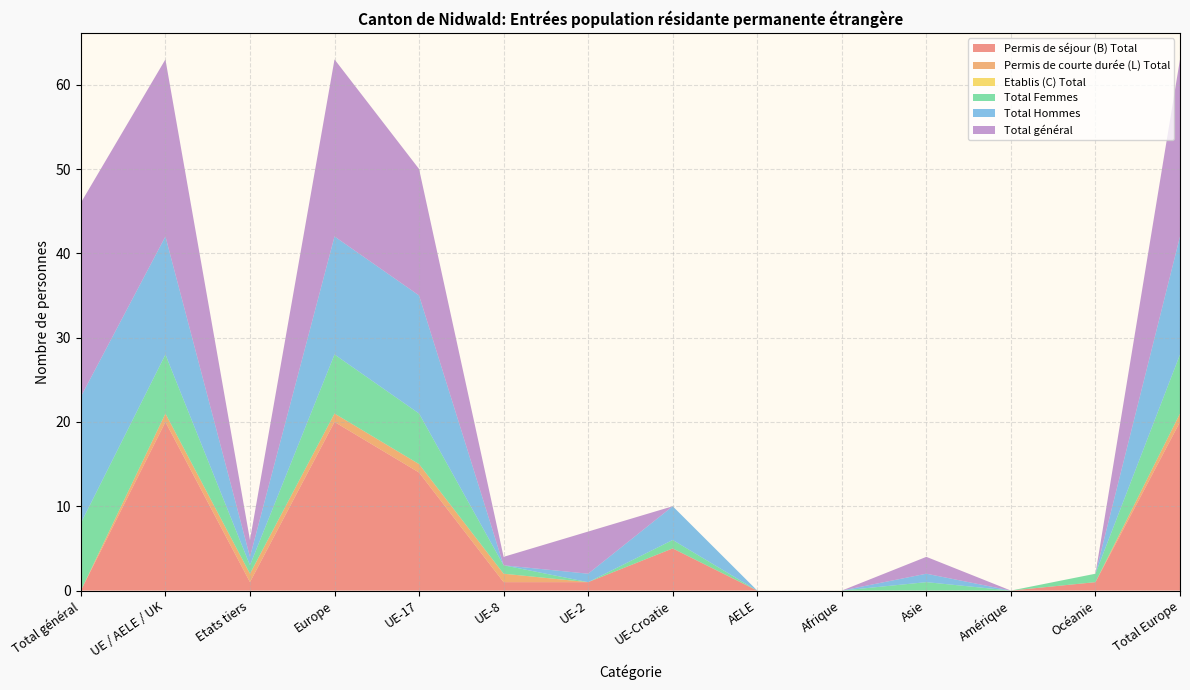

Reading right to left, extract all data points from this chart.

Permis de séjour (B) Total: Total Europe=20	Océanie=1	Amérique=0	Asie=0	Afrique=0	AELE=0	UE-Croatie=5	UE-2=1	UE-8=1	UE-17=14	Europe=20	Etats tiers=1	UE / AELE / UK=20	Total général=0
Permis de courte durée (L) Total: Total Europe=1	Océanie=0	Amérique=0	Asie=0	Afrique=0	AELE=0	UE-Croatie=0	UE-2=0	UE-8=1	UE-17=1	Europe=1	Etats tiers=1	UE / AELE / UK=1	Total général=0
Etablis (C) Total: Total Europe=0	Océanie=0	Amérique=0	Asie=0	Afrique=0	AELE=0	UE-Croatie=0	UE-2=0	UE-8=0	UE-17=0	Europe=0	Etats tiers=0	UE / AELE / UK=0	Total général=0
Total Femmes: Total Europe=7	Océanie=1	Amérique=0	Asie=1	Afrique=0	AELE=0	UE-Croatie=1	UE-2=0	UE-8=1	UE-17=6	Europe=7	Etats tiers=1	UE / AELE / UK=7	Total général=8
Total Hommes: Total Europe=14	Océanie=0	Amérique=0	Asie=1	Afrique=0	AELE=0	UE-Croatie=4	UE-2=1	UE-8=0	UE-17=14	Europe=14	Etats tiers=1	UE / AELE / UK=14	Total général=15
Total général: Total Europe=21	Océanie=0	Amérique=0	Asie=2	Afrique=0	AELE=0	UE-Croatie=0	UE-2=5	UE-8=1	UE-17=15	Europe=21	Etats tiers=2	UE / AELE / UK=21	Total général=23